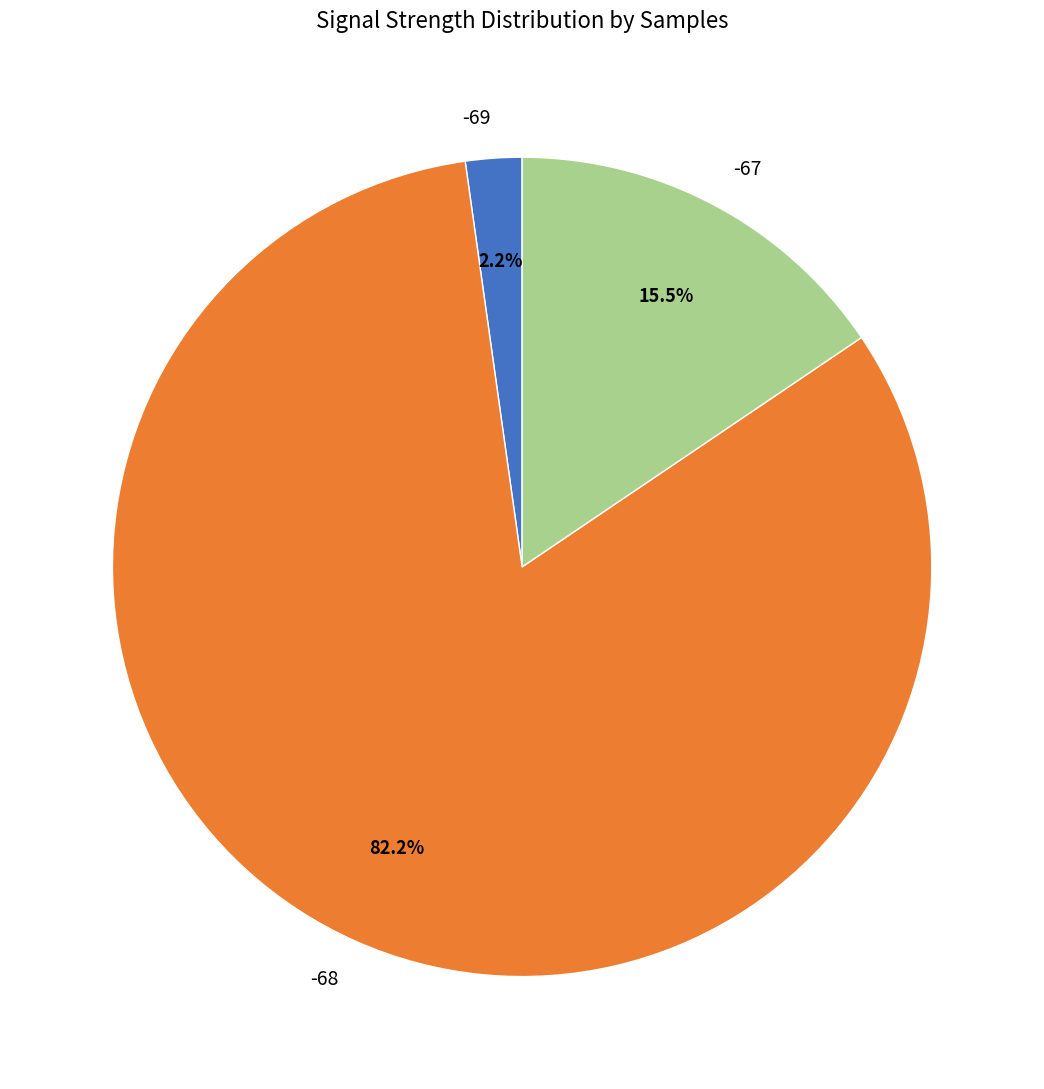

Is there a majority slice in this chart?

Yes